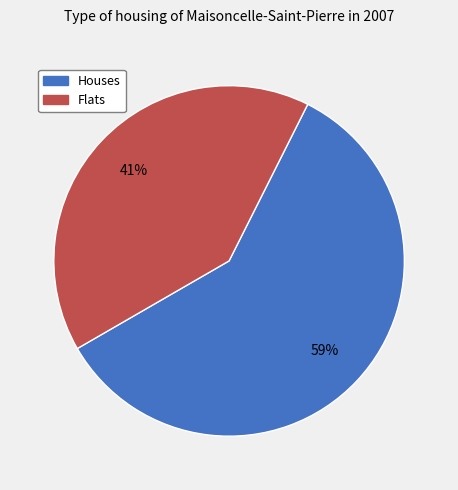

Does any single category account for the majority?

Yes